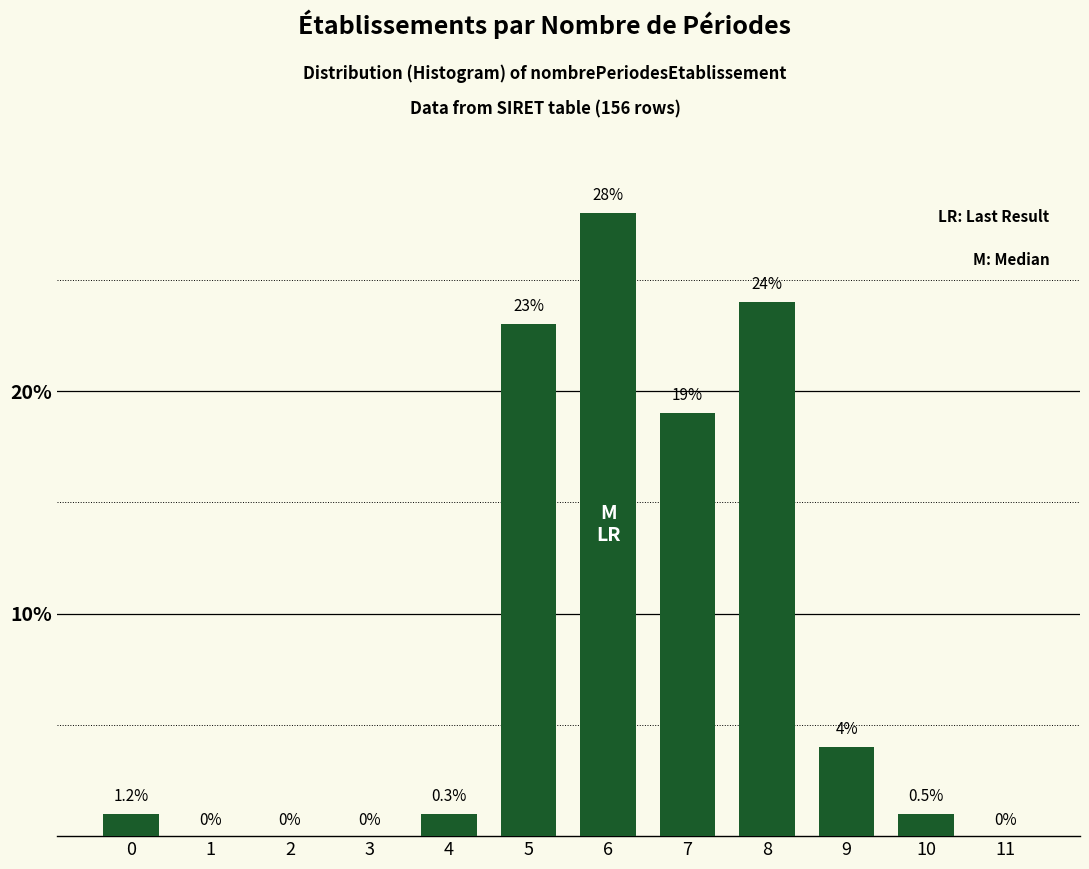

Reading right to left, what are all the values shown in this chart?

11=0	10=1	9=4	8=24	7=19	6=28	5=23	4=1	3=0	2=0	1=0	0=1